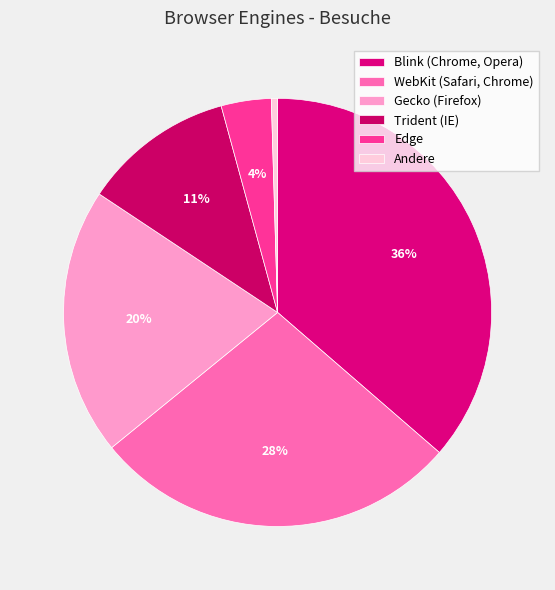

What is the ratio of the value at Andere to the value at Edge?

0.1